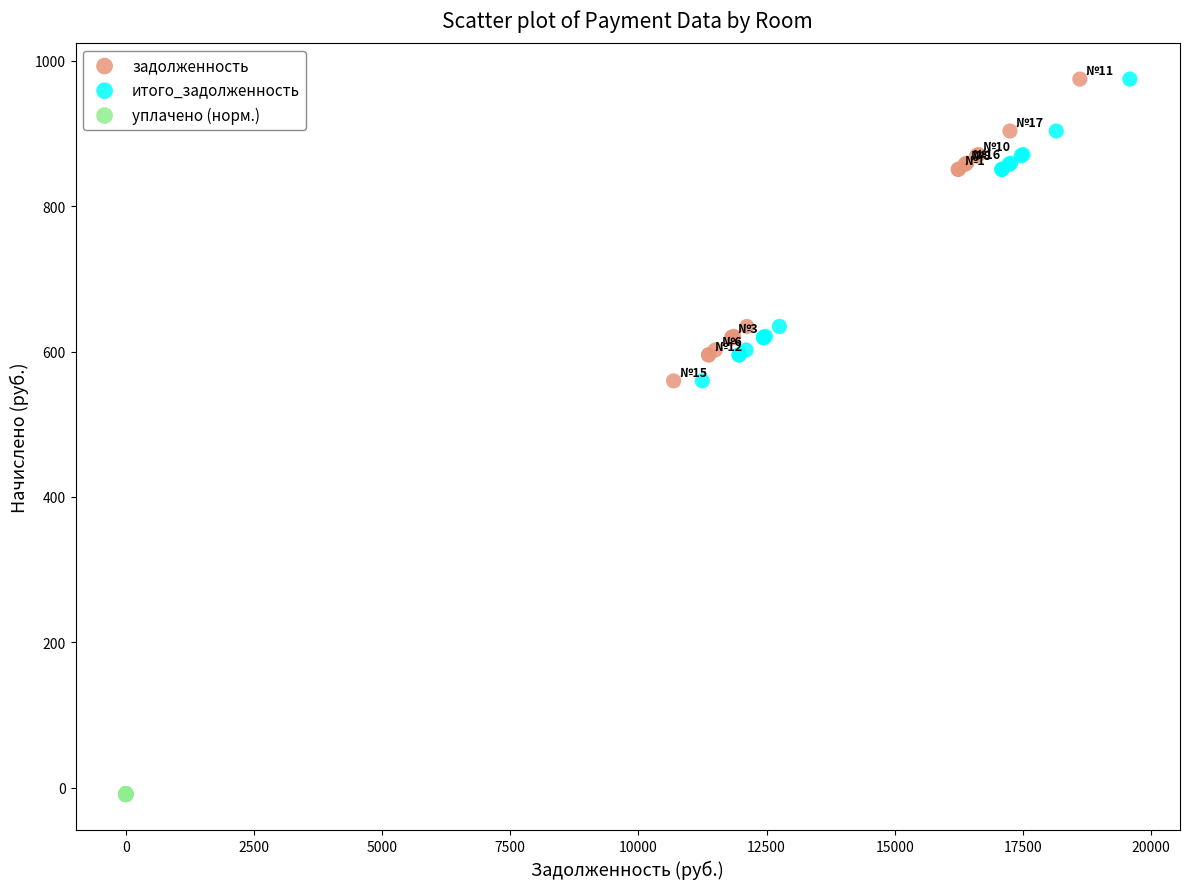

Which series reaches the minimum Y coordinate?

уплачено (норм.)